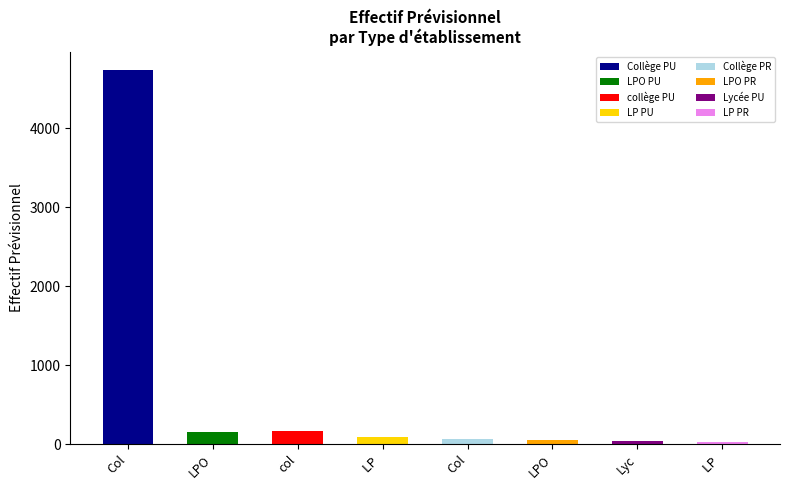

What is the smallest value displayed?

30